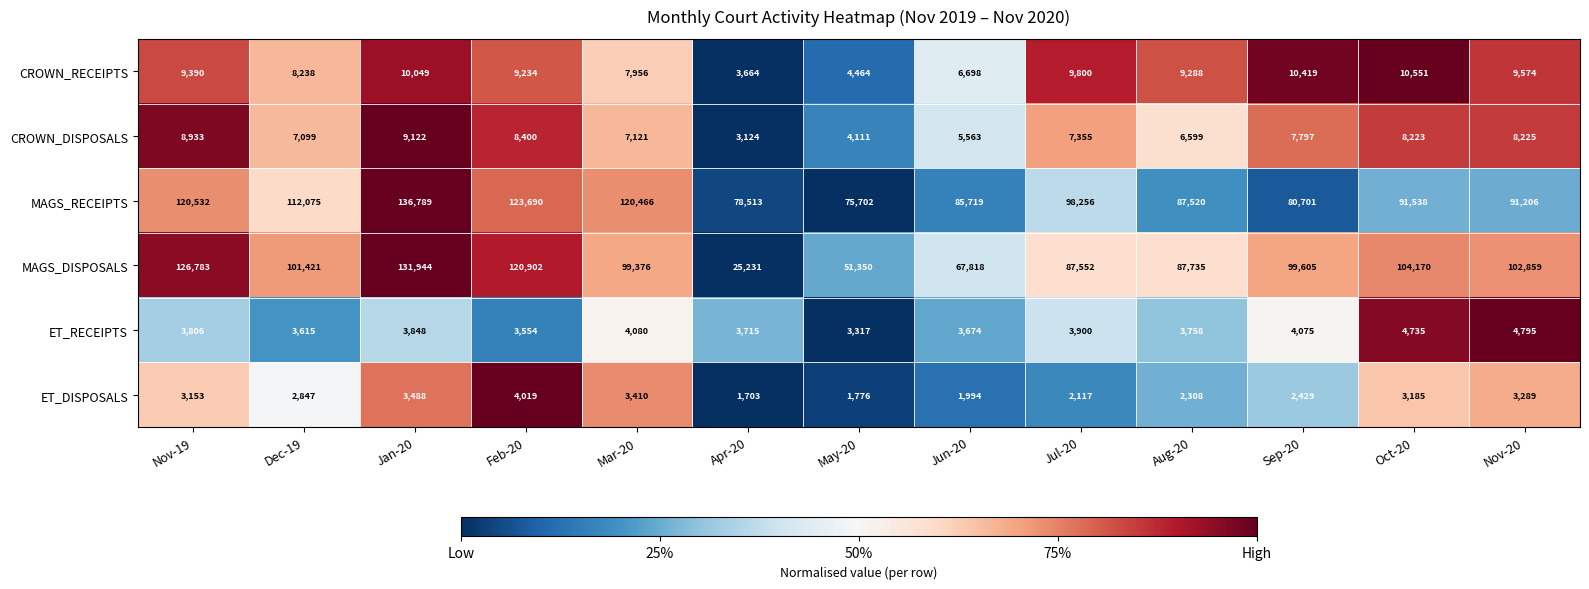

The CROWN_RECEIPTS series shows 9800 at Jul-20. True or false?

True